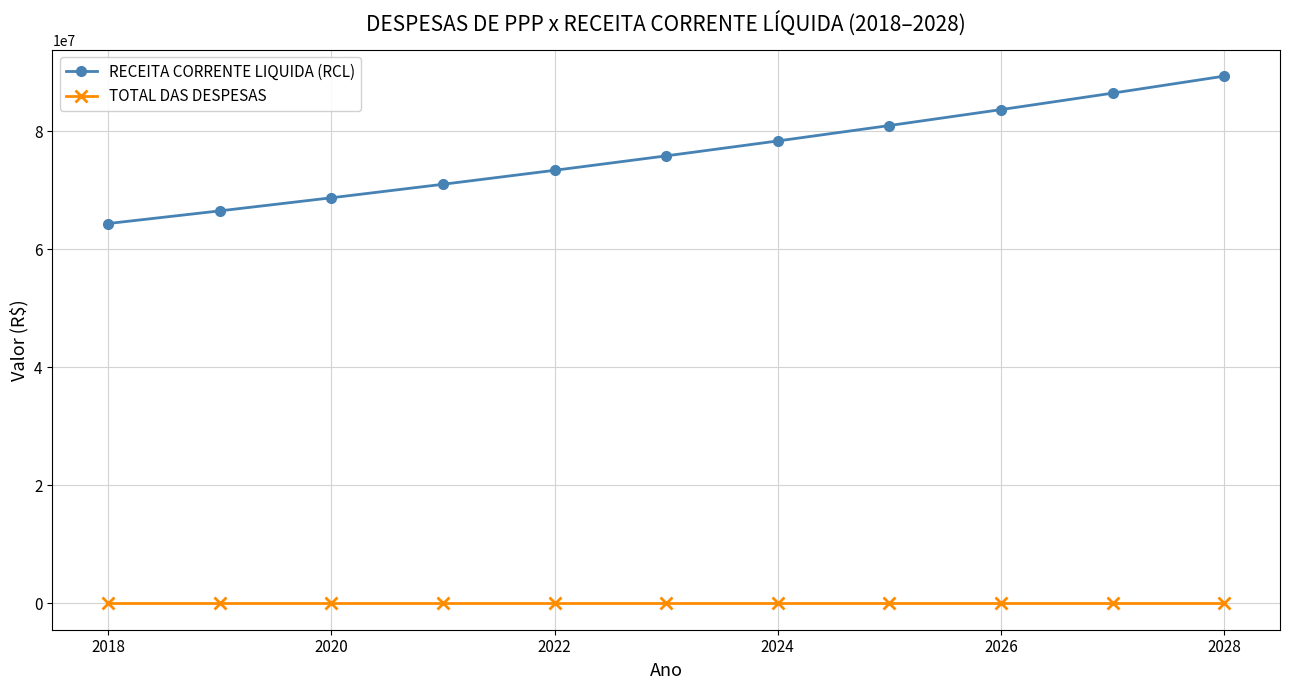

What is the value of the RECEITA CORRENTE LIQUIDA (RCL) point at the 4th from the left?

70997011.5